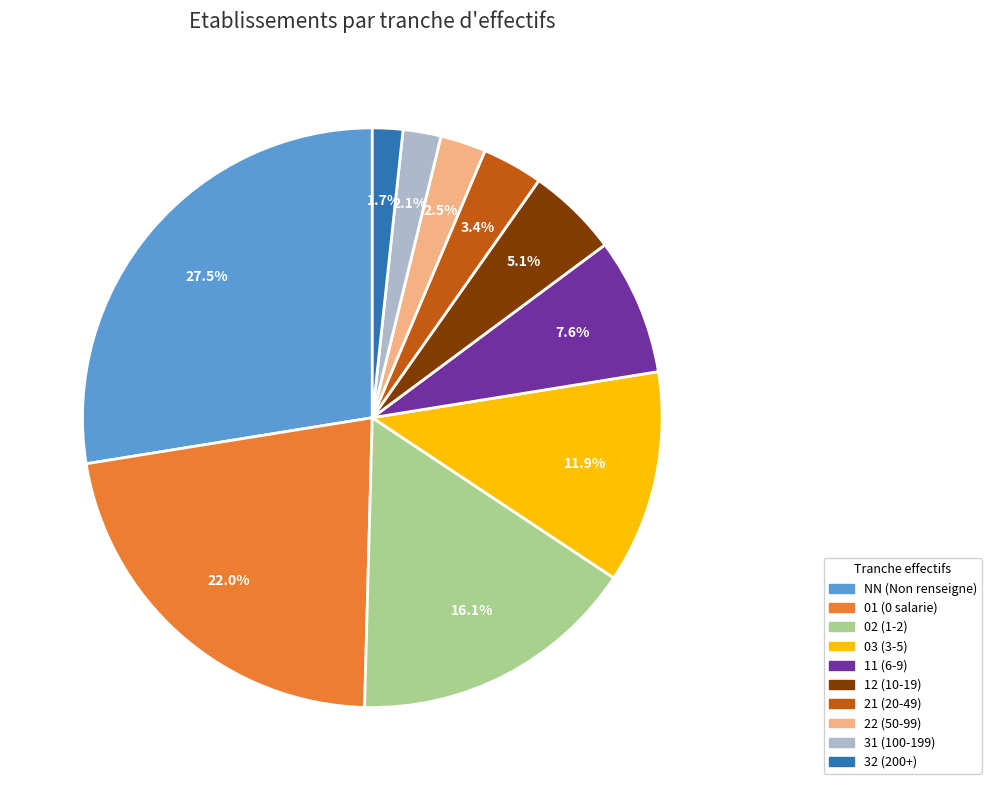

Combined, what portion of the pie is 11 and 31?

9.7%